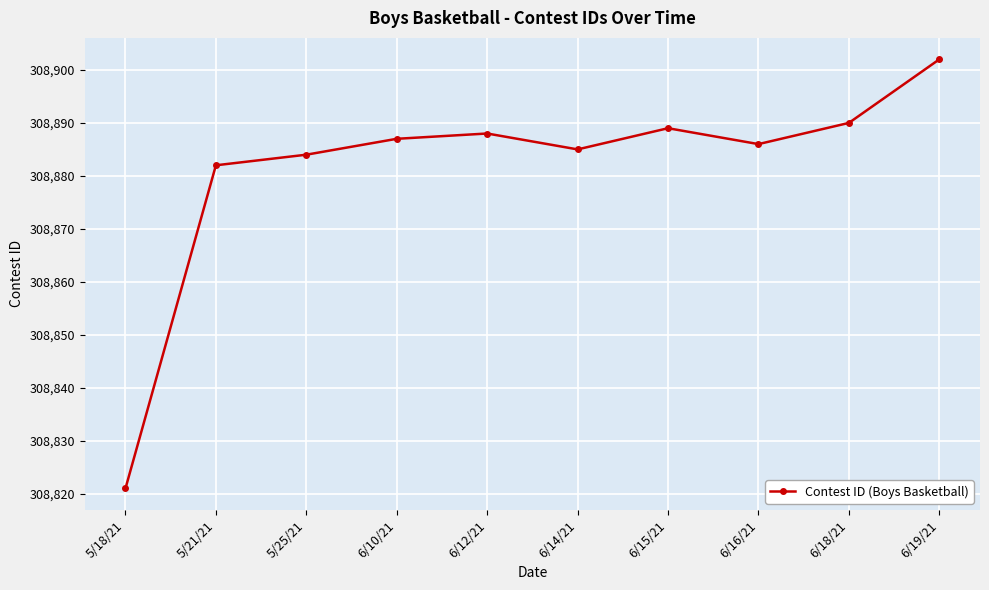

What is the sum of all values?

3088814